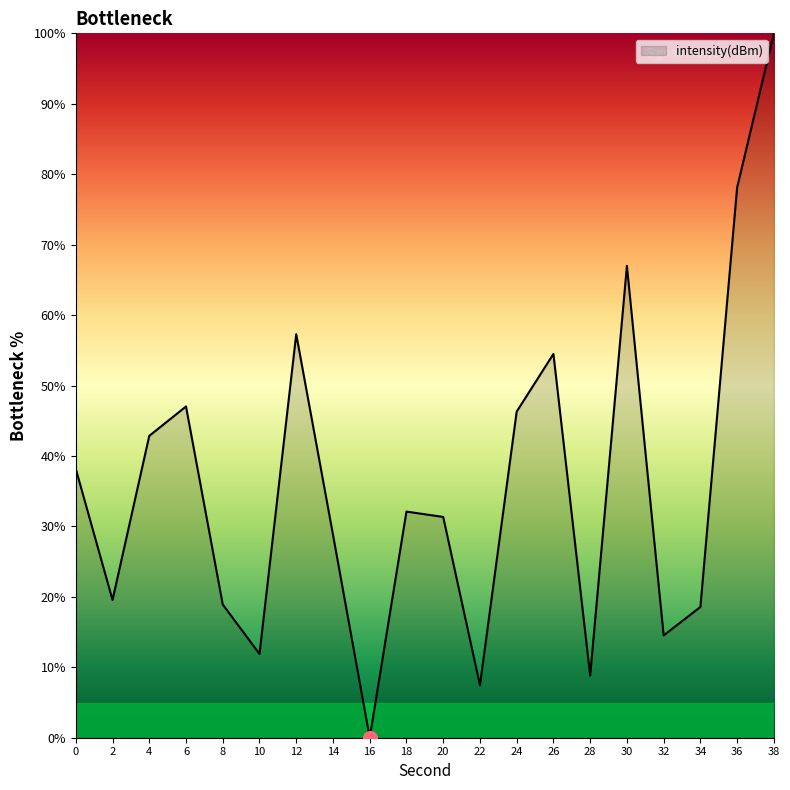

What is the difference between the second highest and second lowest values?

70.7